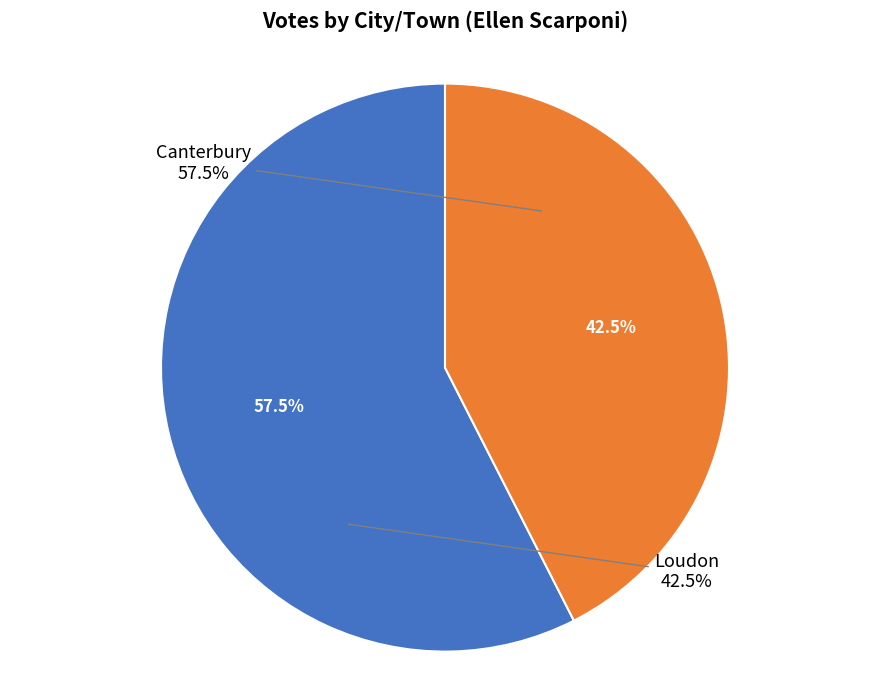

To the nearest percent, what portion does Canterbury represent?

58%